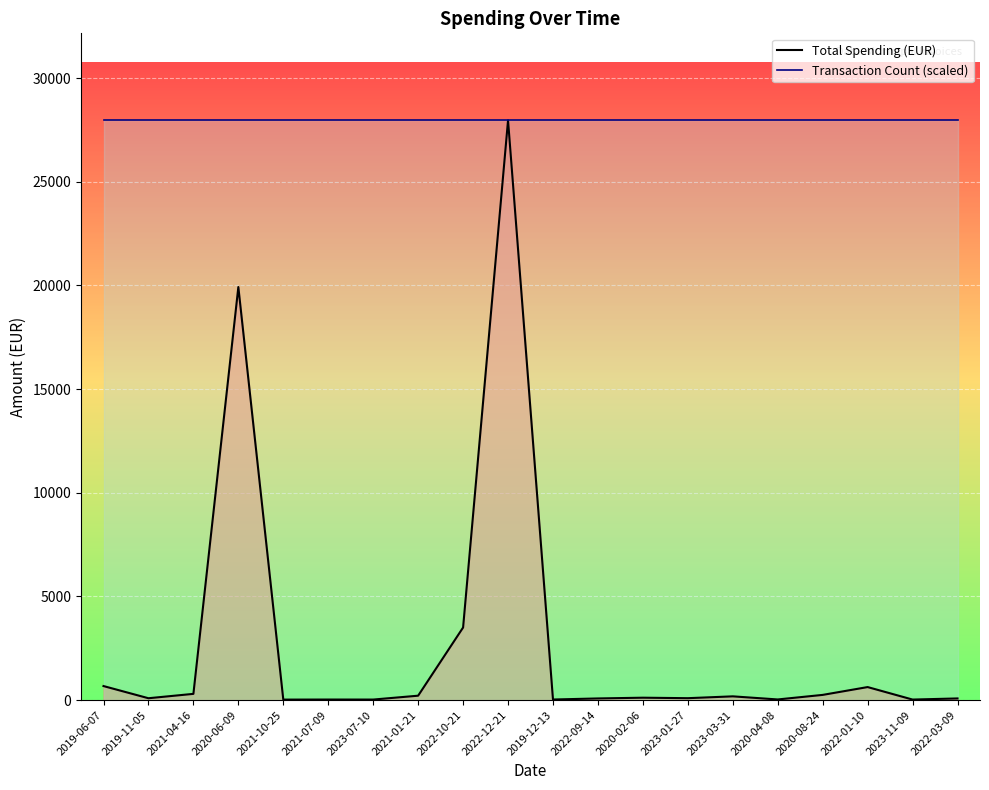

What is the smallest value displayed?

23.0